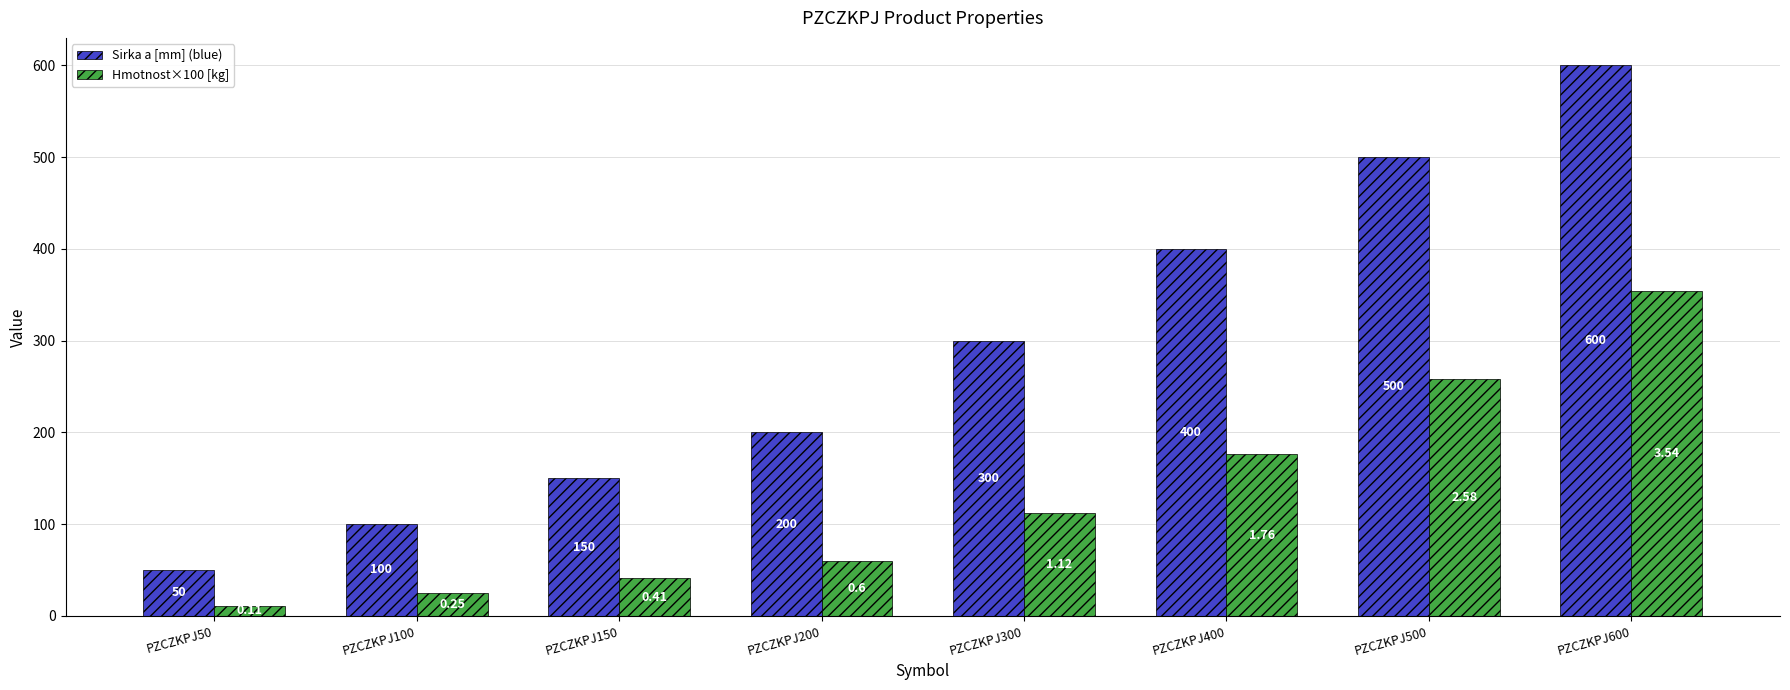

Which series has the largest range (max minus min)?

Sirka a [mm] (blue)